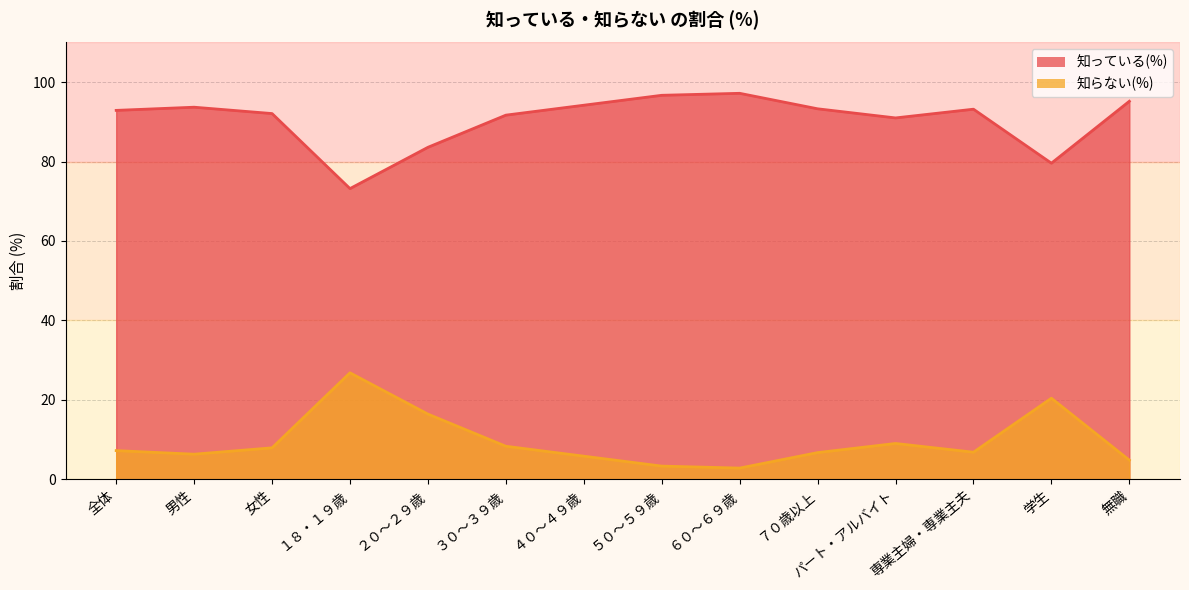

How many values in the 知っている(%) series exceed 93?

7